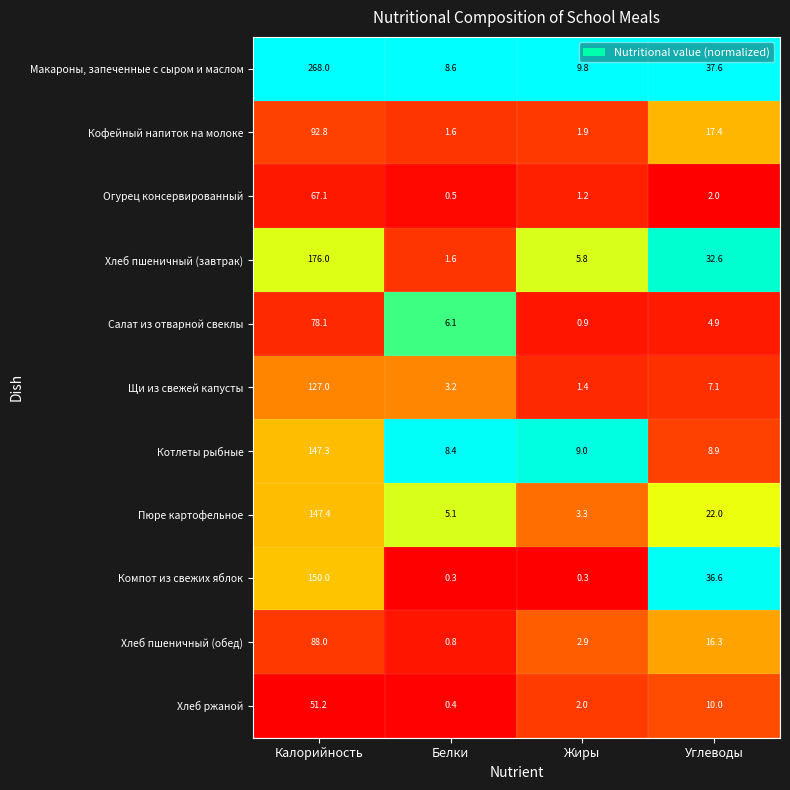

Rank the series by their maximum value, from highest to lowest.

Макароны, запеченные с сыром и маслом, Хлеб пшеничный (завтрак), Компот из свежих яблок, Пюре картофельное, Котлеты рыбные, Щи из свежей капусты, Кофейный напиток на молоке, Хлеб пшеничный (обед), Салат из отварной свеклы, Огурец консервированный, Хлеб ржаной